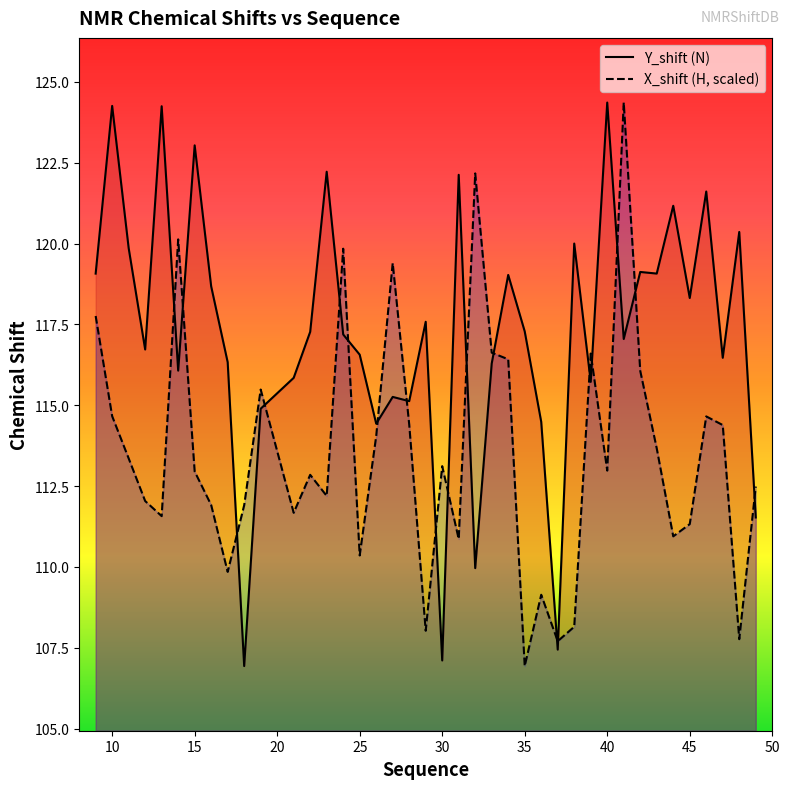

At how many categories does at least one series exceed 119?

20